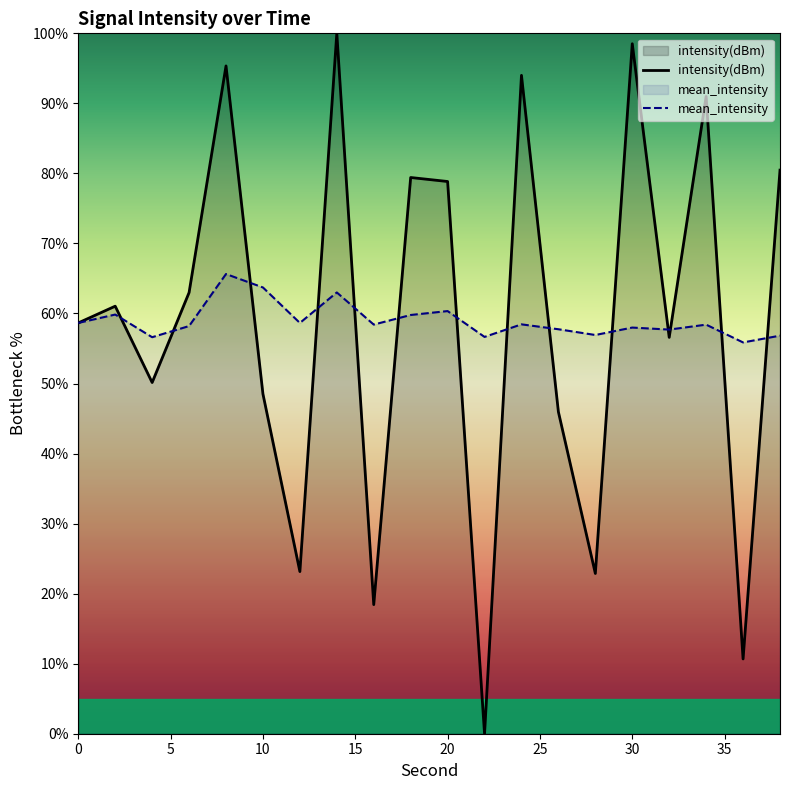

At how many categories does at least one series exceed 26?

20